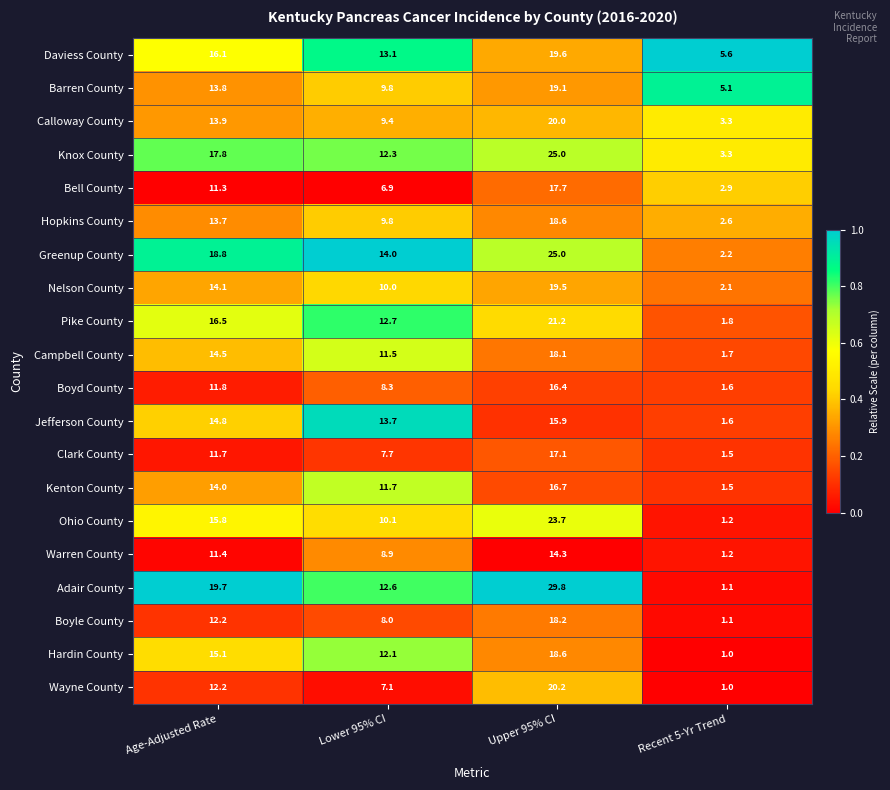

How many data points does each series have?

4